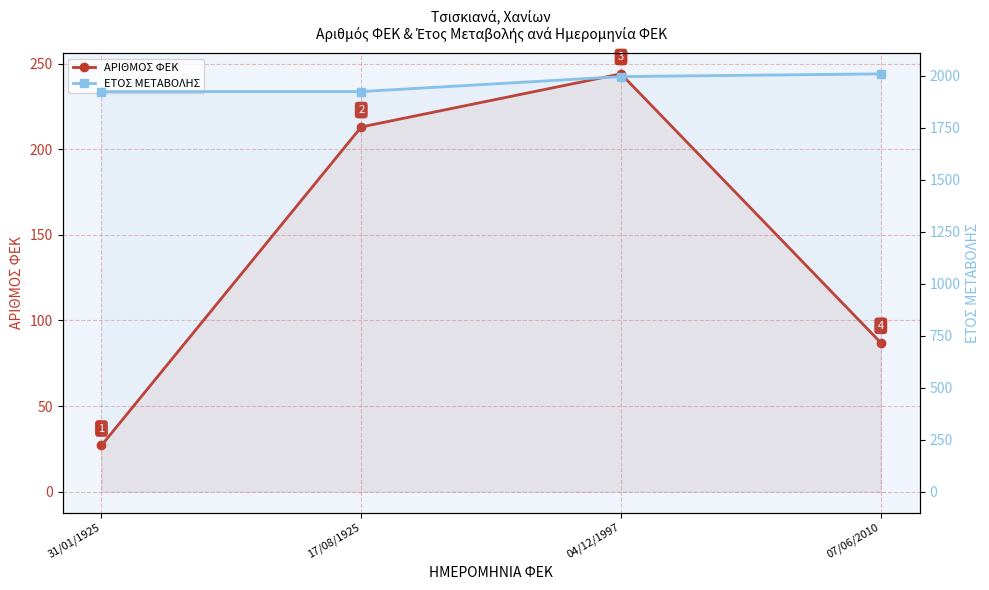

Reading left to right, extract all data points from this chart.

ΑΡΙΘΜΟΣ ΦΕΚ: 31/01/1925=27	17/08/1925=213	04/12/1997=244	07/06/2010=87
ΕΤΟΣ ΜΕΤΑΒΟΛΗΣ: 31/01/1925=1925	17/08/1925=1925	04/12/1997=1997	07/06/2010=2010